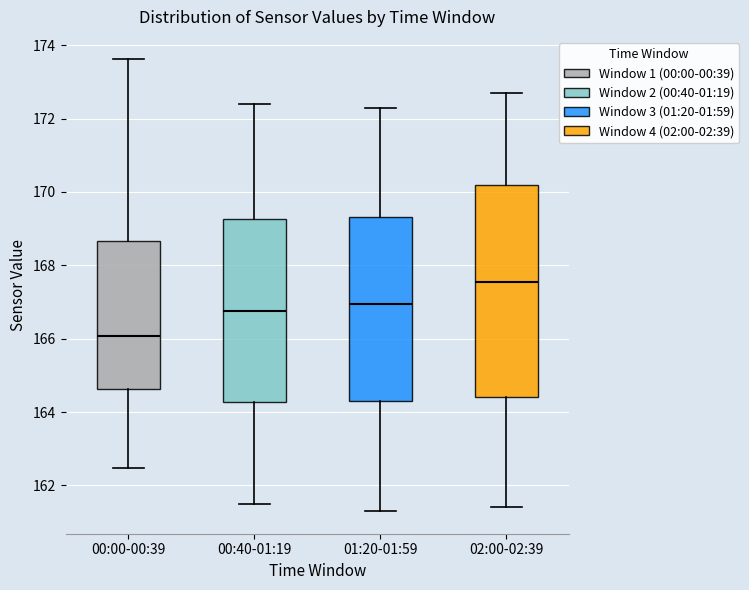

Reading left to right, transcribe this box plot: for each box, give where its median line is, the range the box spans, and where its two whiskers end, as read against the y-axis. The values are not printed on the chart, so give them approximately, as read against the axis.

00:00-00:39: median 166.0, box 164.6 to 168.6, whiskers 162.4 to 173.6
00:40-01:19: median 166.8, box 164.2 to 169.2, whiskers 161.6 to 172.4
01:20-01:59: median 167.0, box 164.4 to 169.4, whiskers 161.4 to 172.4
02:00-02:39: median 167.6, box 164.4 to 170.2, whiskers 161.4 to 172.8